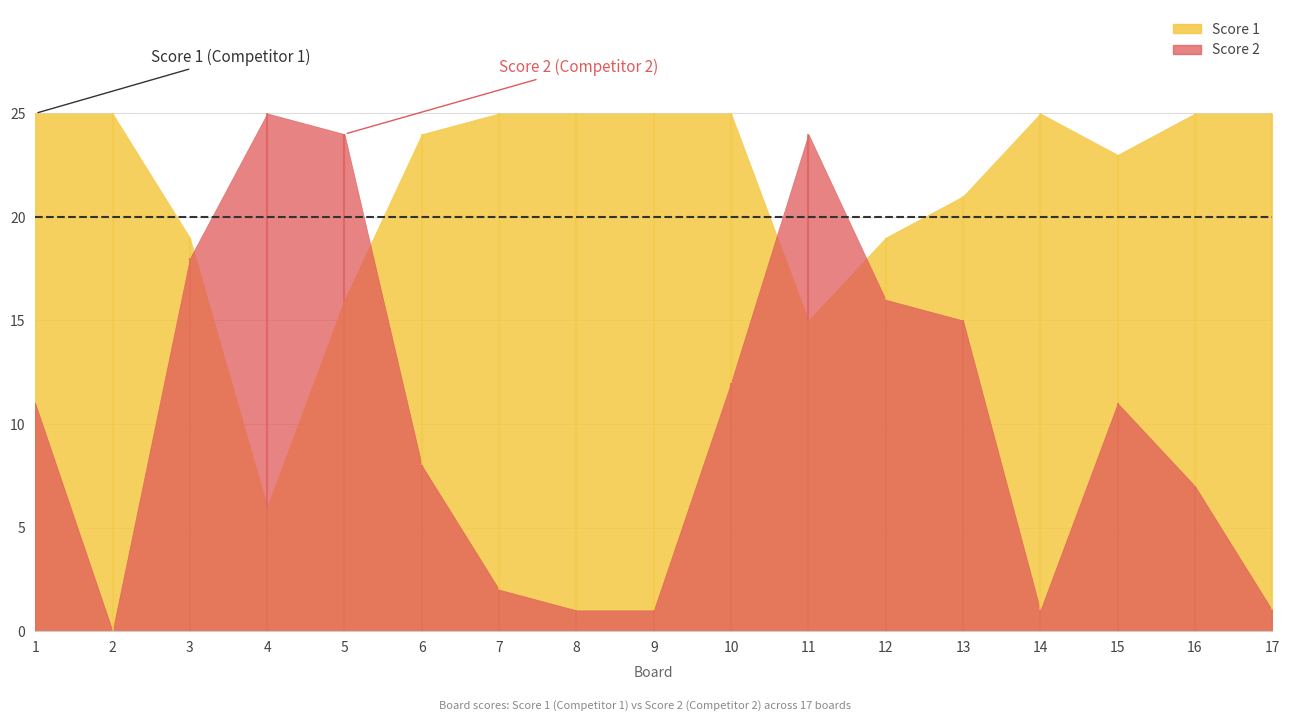

What is the spread (max minus min) of values at 1?

14